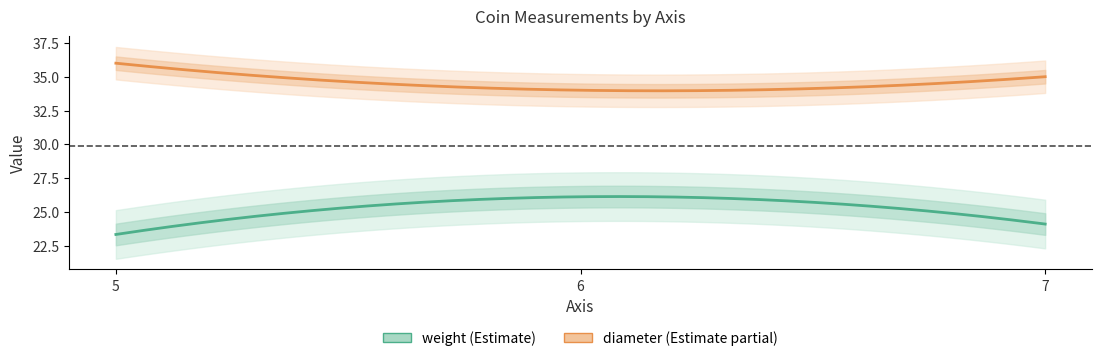

Reading left to right, extract all data points from this chart.

weight: 5=23.3	7=24.1	6=26.1
diameter: 5=36.0	7=35.0	6=34.0